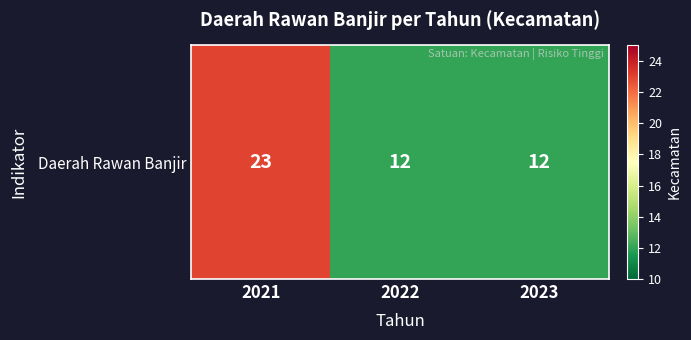

True or false: the data shows 10 at 2021.

False